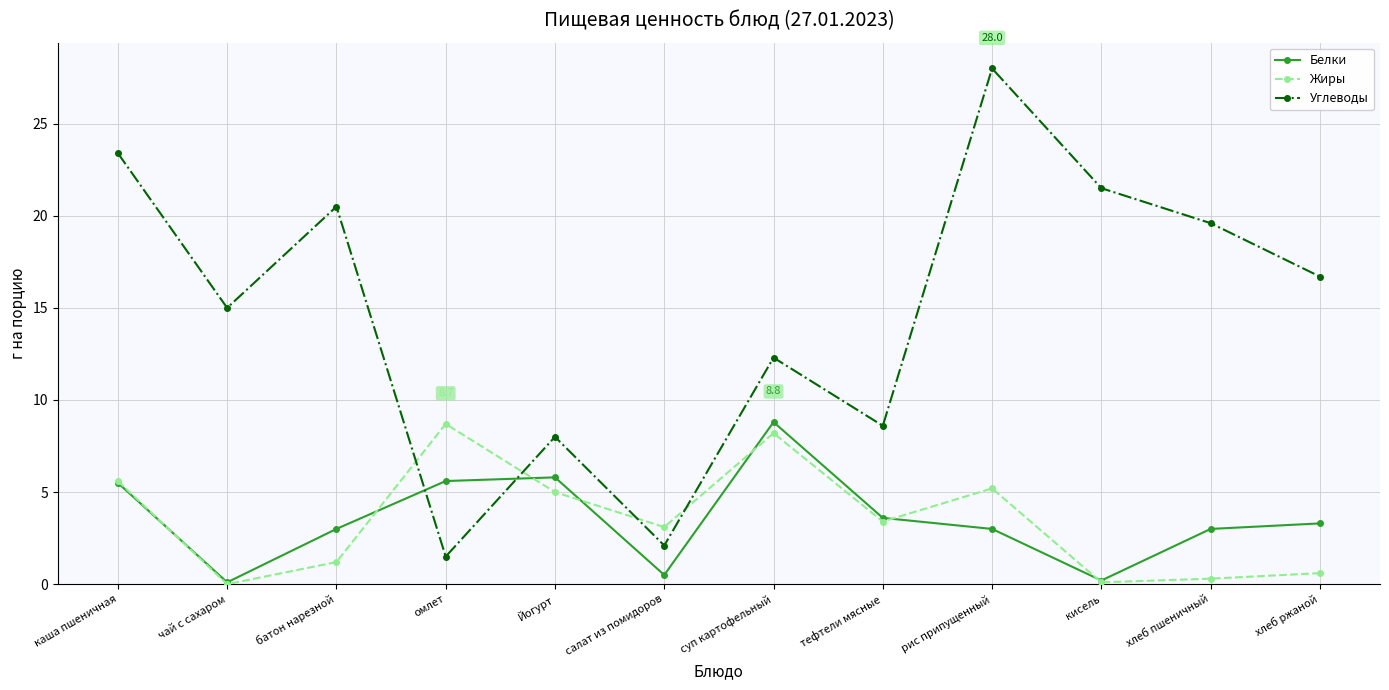

Between чай с сахаром and салат из помидоров, which series saw the biggest shift?

Углеводы